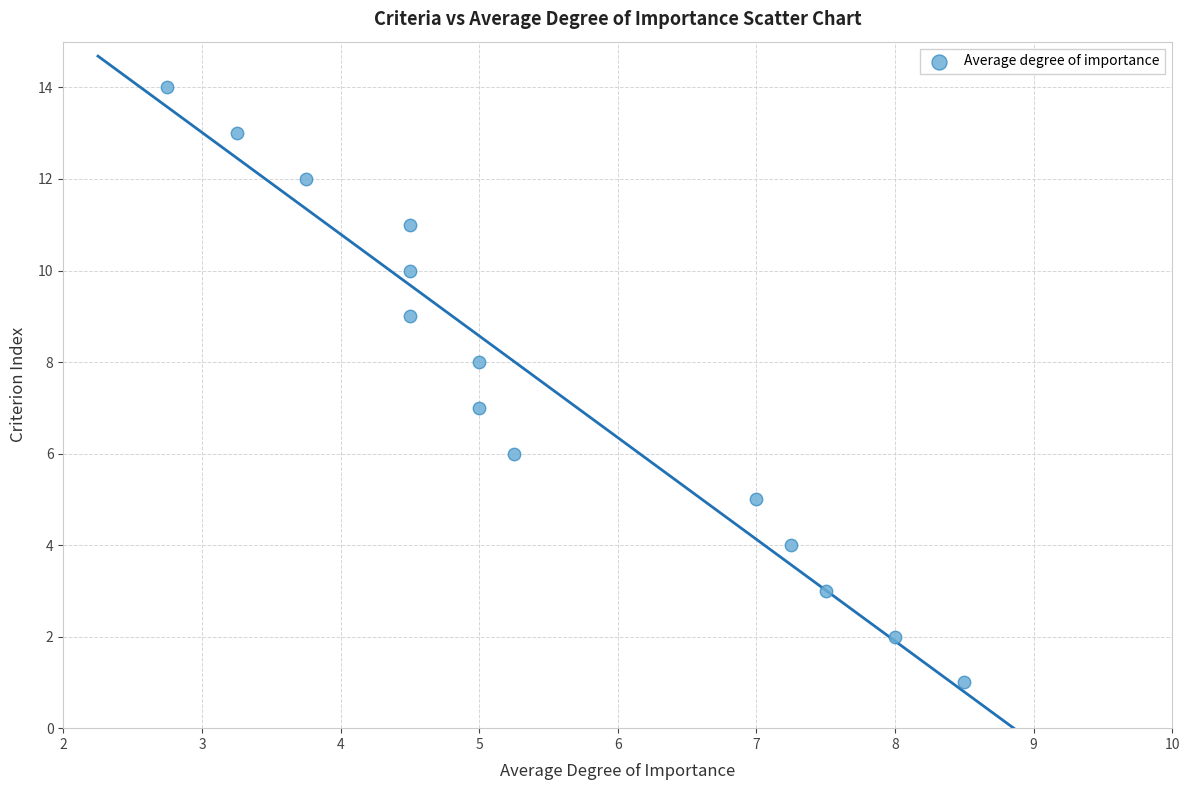

What is the range of Y values (max minus min)?

13